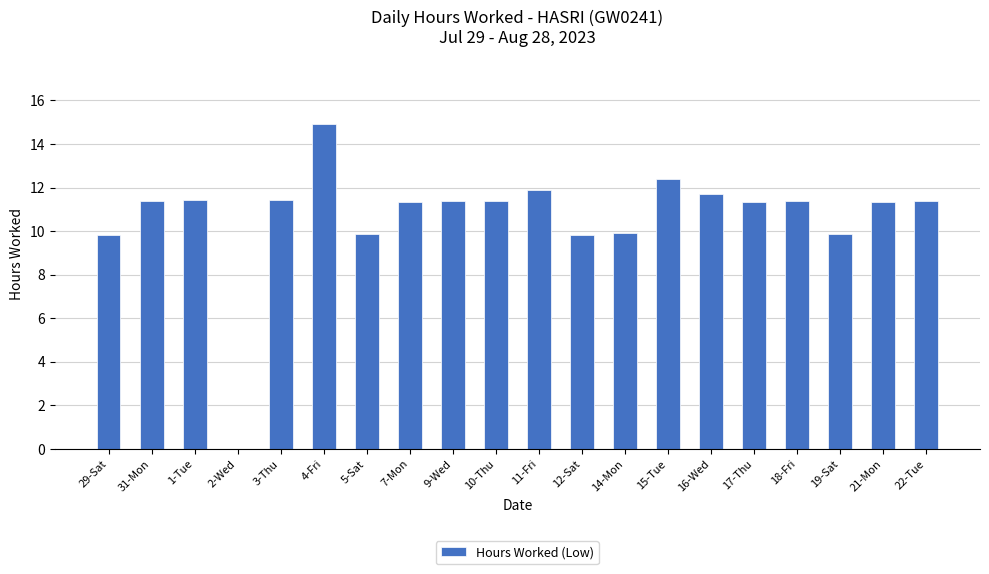

Read the value at 29-Sat.

9.8